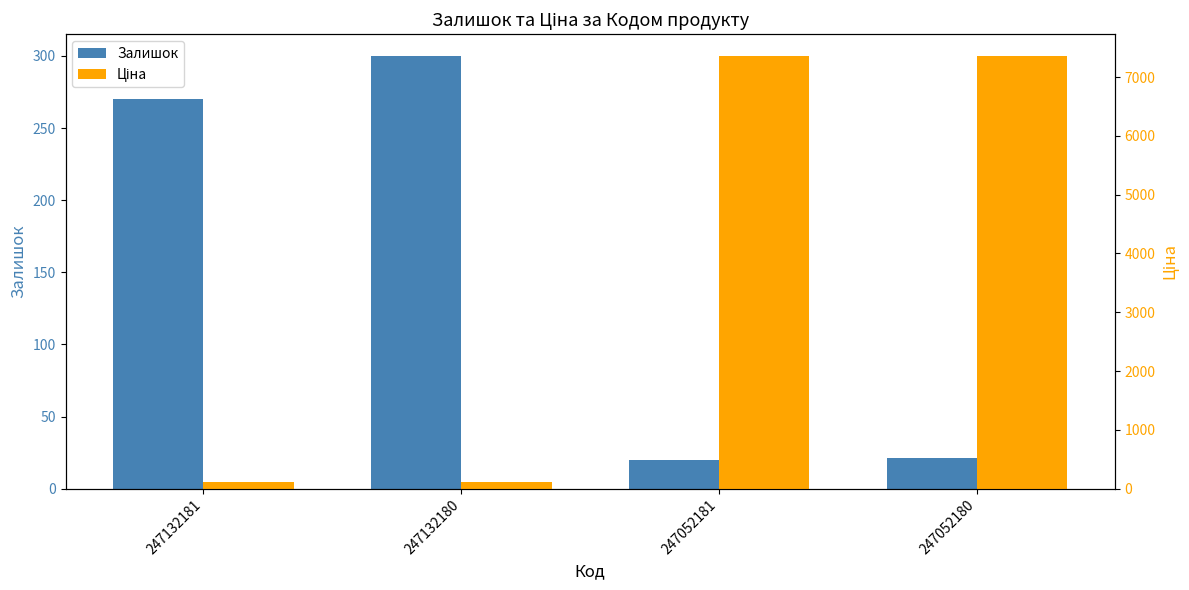

Reading left to right, what are all the values shown in this chart?

Залишок: 247132181=270.0	247132180=300.0	247052181=20.0	247052180=21.0
Ціна: 247132181=110.5	247132180=110.5	247052181=7360.2	247052180=7360.2